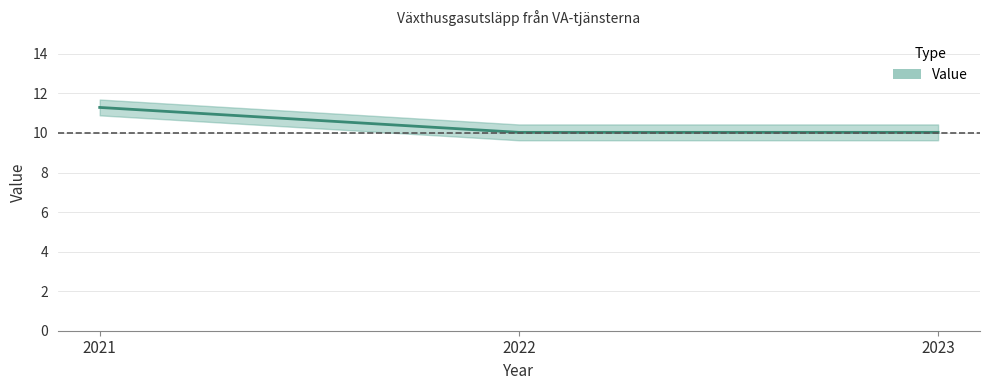

Which has a higher value, 2021 or 2022?

2021